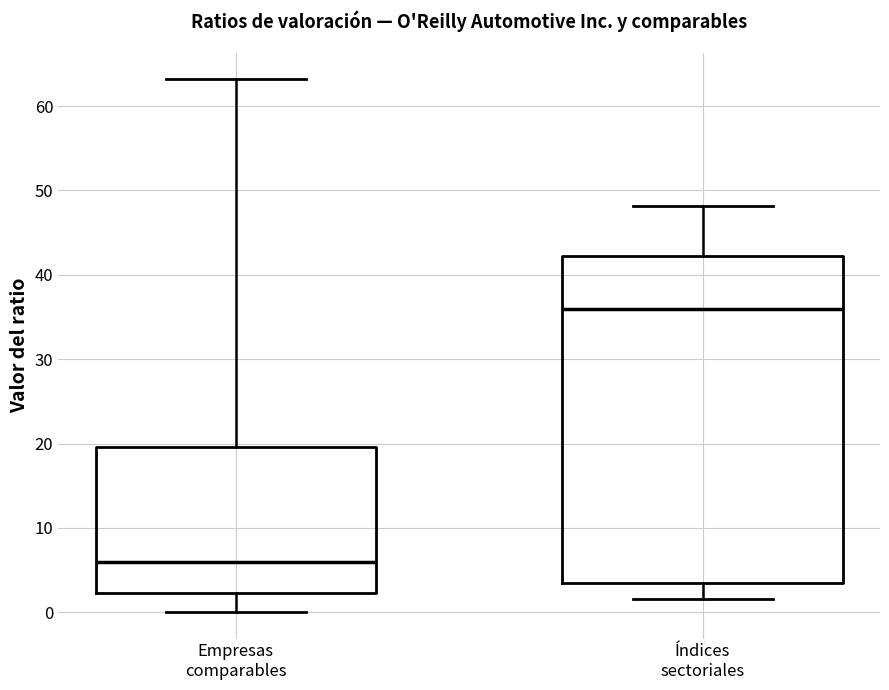

Which box's median line is the lowest?

Empresas comparables